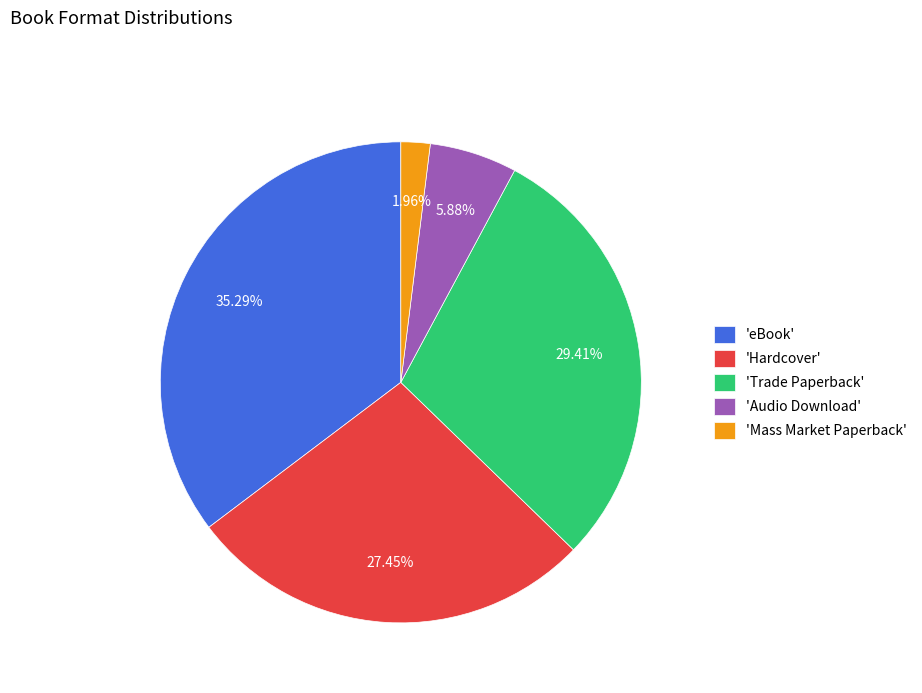

Is 'Mass Market Paperback' the majority of the pie?

No